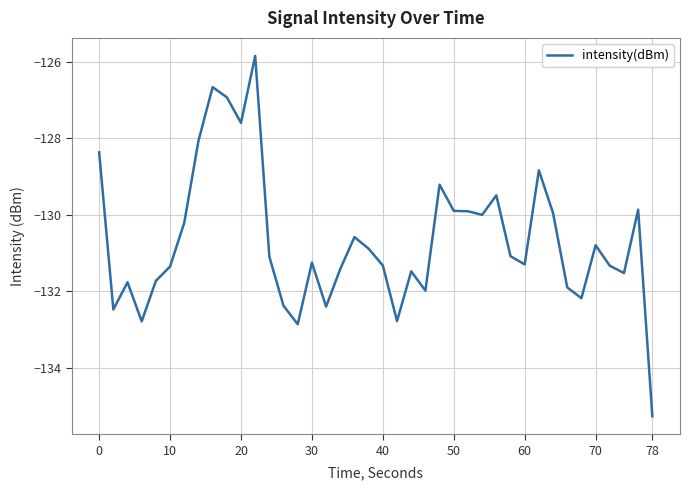

True or false: the data has more than 1 interior local peaks.

True